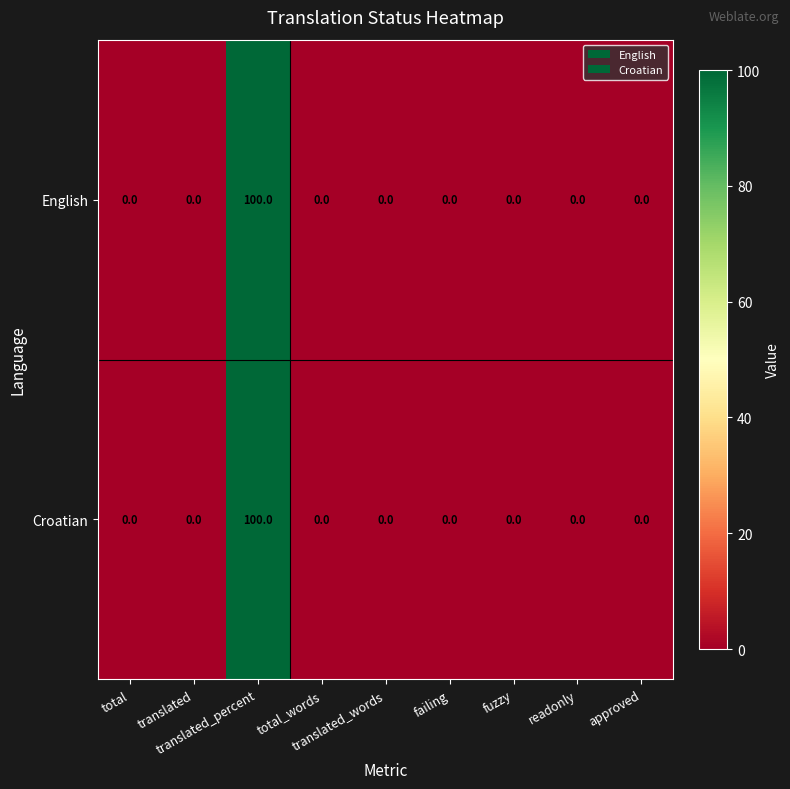

What is the difference between the maximum and minimum values in the Croatian series?

100